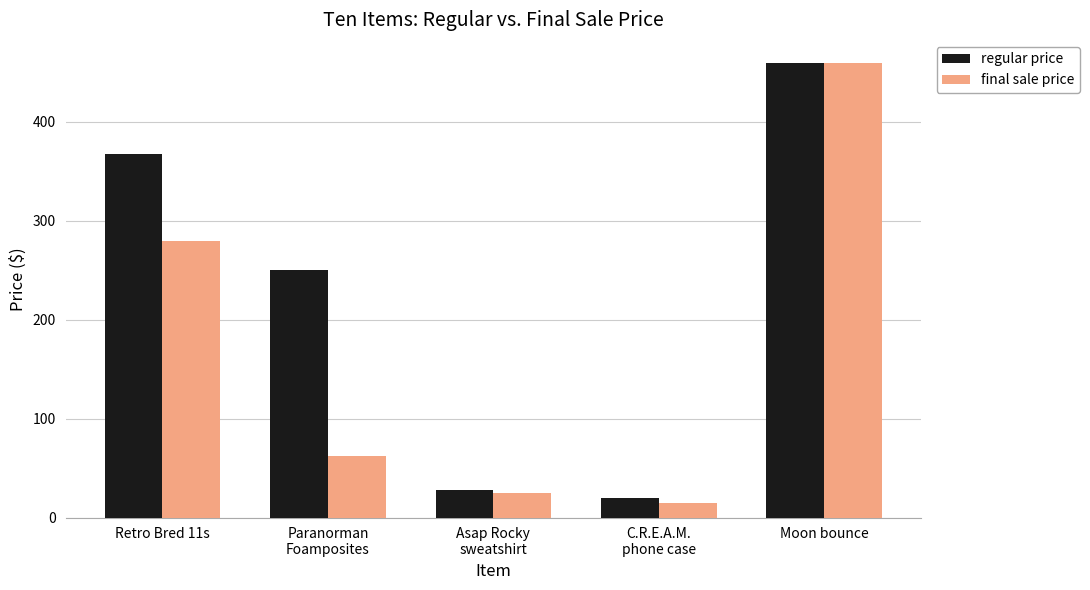

At how many categories does at least one series exceed 255?

2